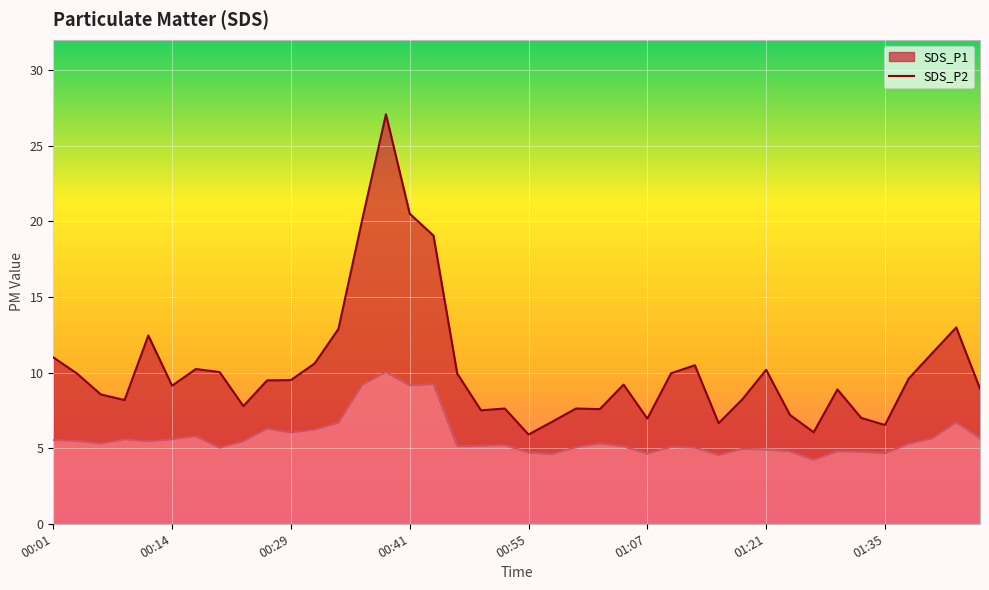

How many data points in SDS_P1 are above 9?

22